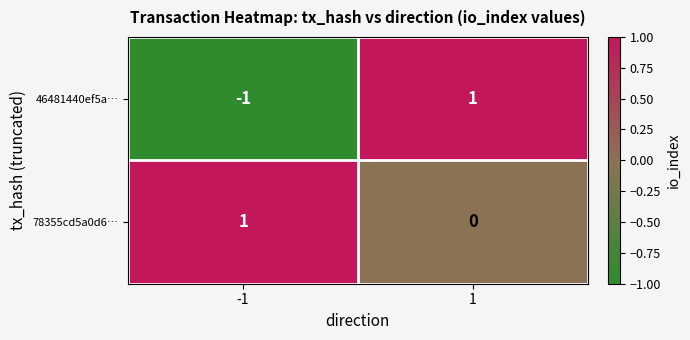

Count the number of categories in the chart.

2